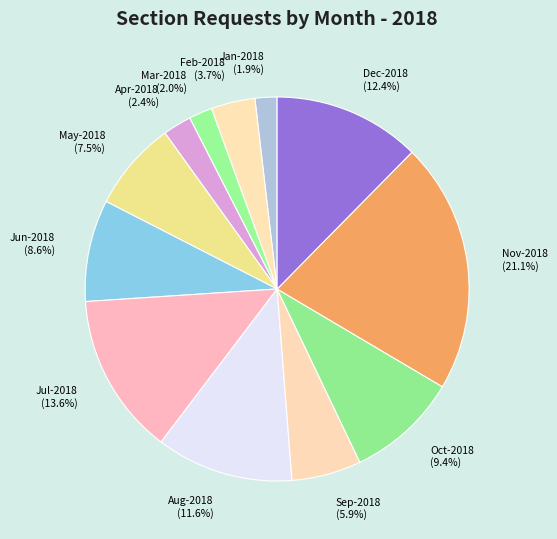

The Jun-2018 slice represents 17% of the pie. True or false?

False